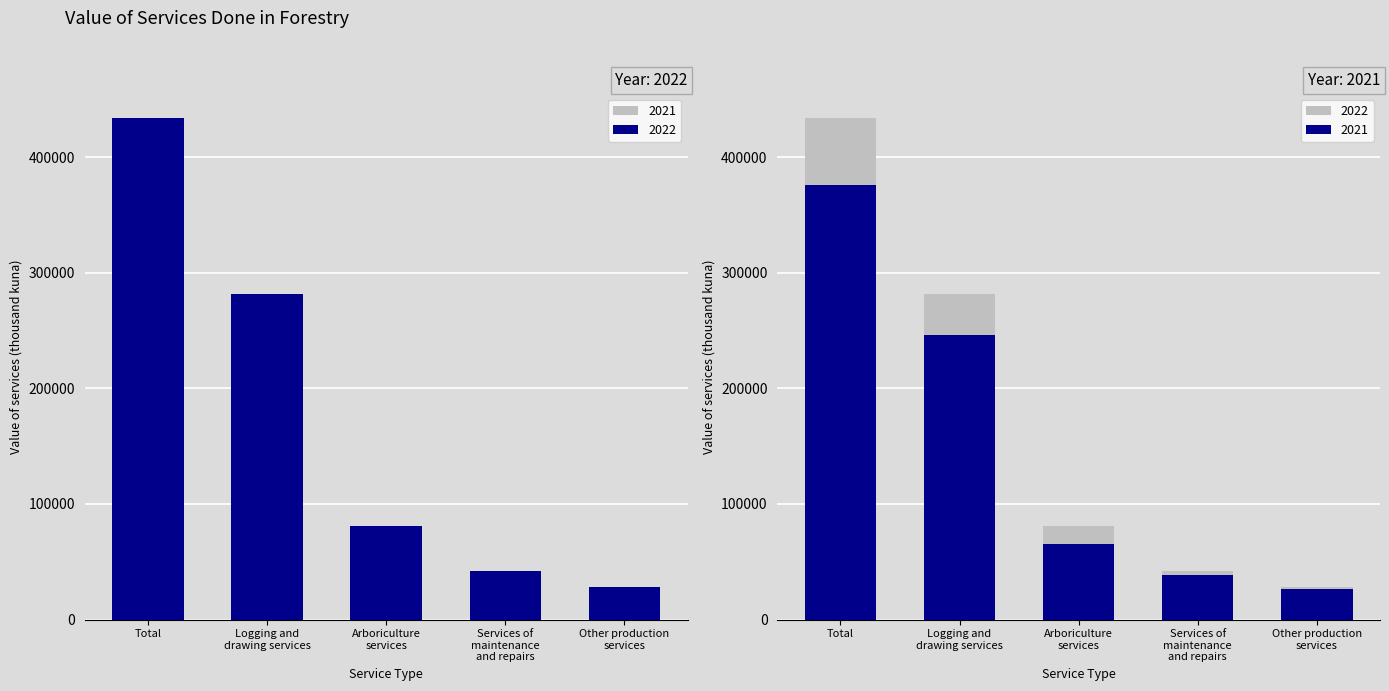

Is it true that 2021 equals 35144.0 at Other production
services?

False